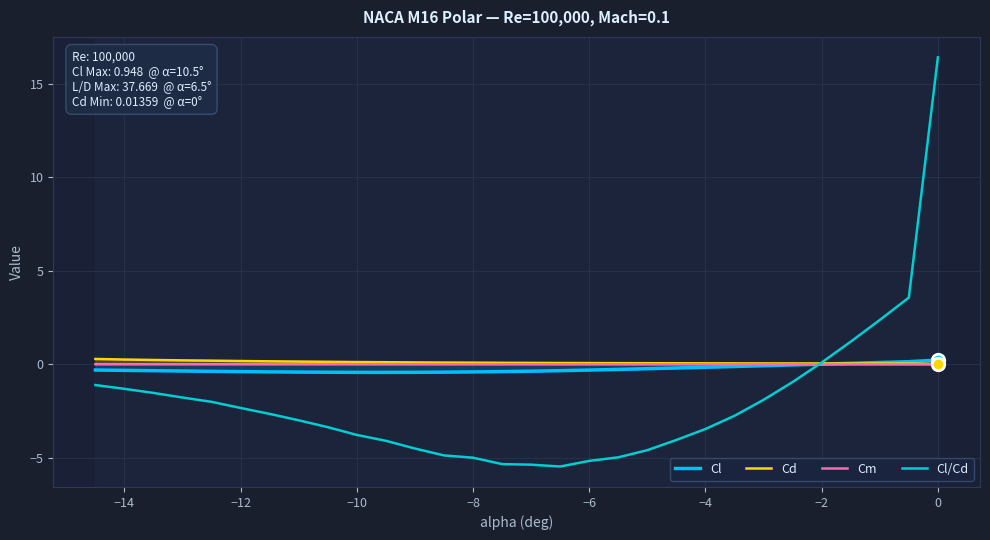

True or false: Cm and Cd intersect in this chart.

False